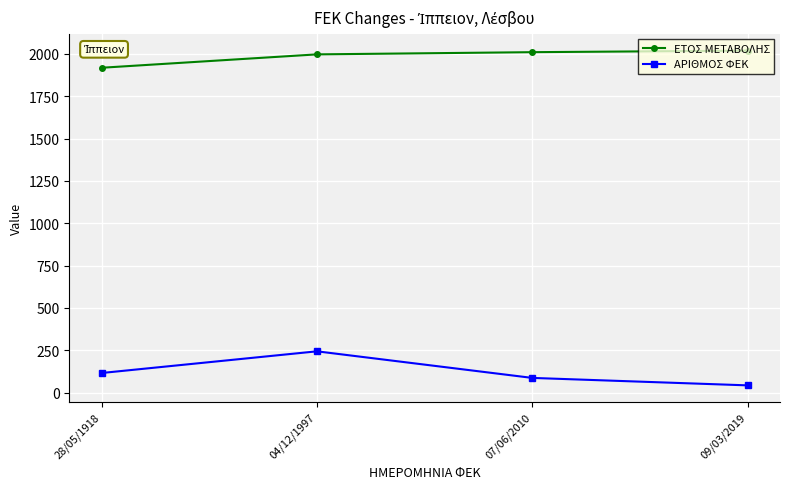

Is the value of ΑΡΙΘΜΟΣ ΦΕΚ at 04/12/1997 greater than the value of ΕΤΟΣ ΜΕΤΑΒΟΛΗΣ at 07/06/2010?

No